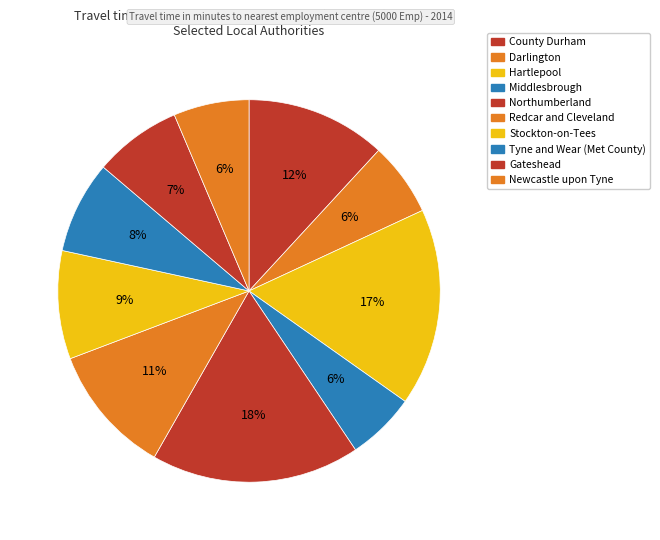

To the nearest percent, what percentage of the pie is Newcastle upon Tyne?

6%